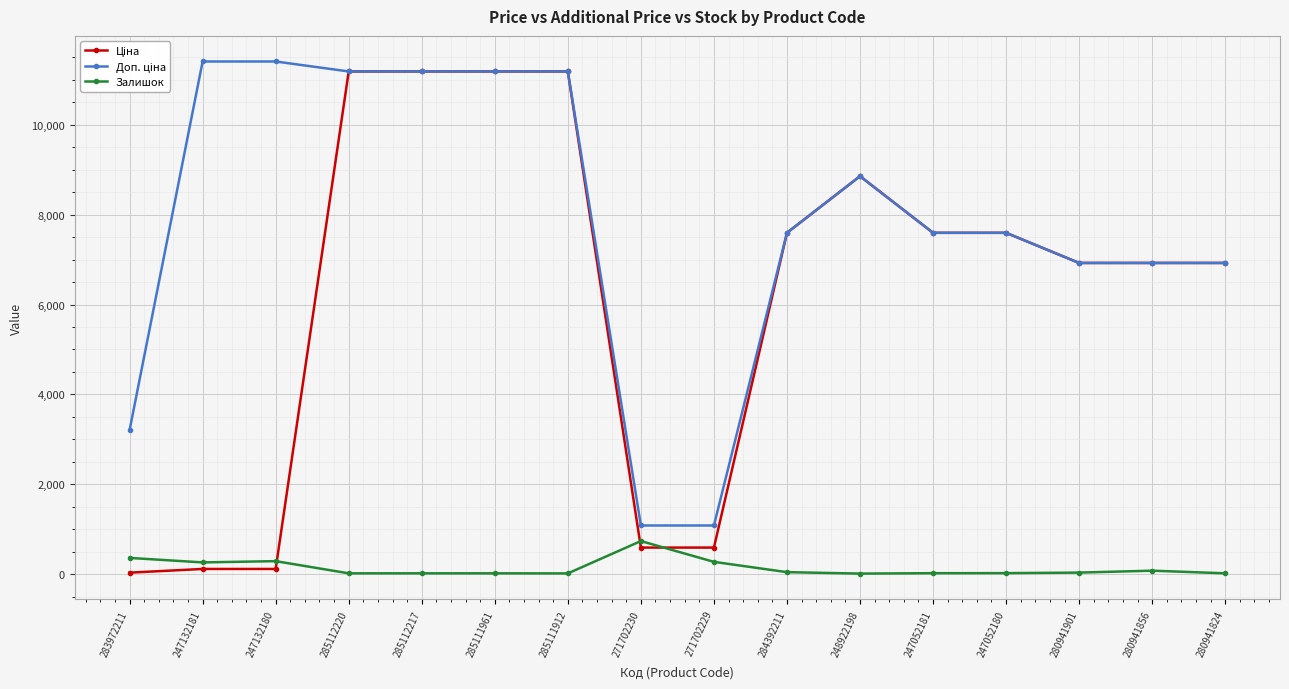

What position from the right is 280941824?

1